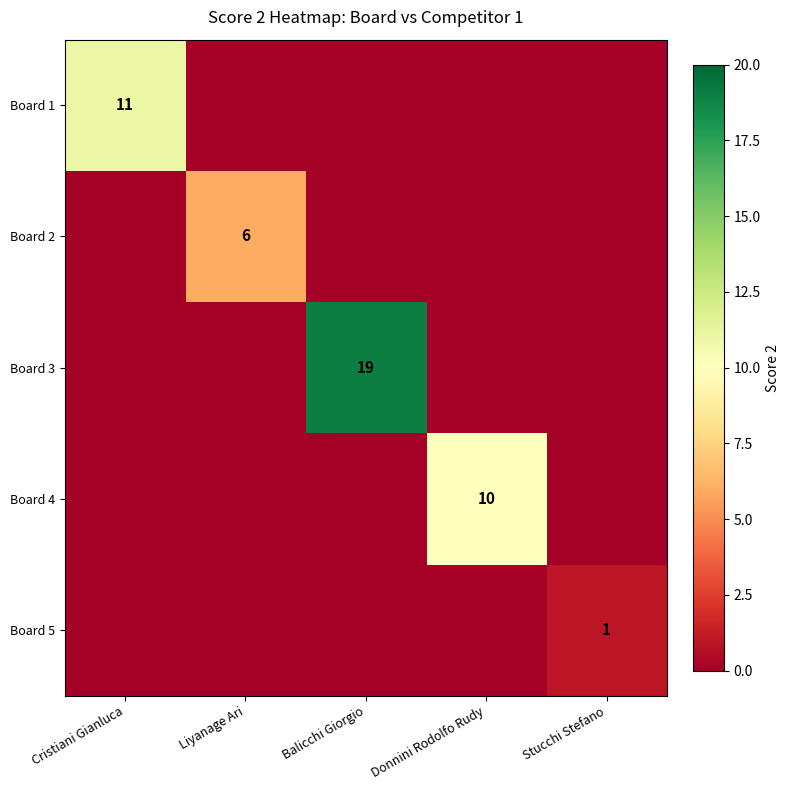

What is the total value across all series at Liyanage Ari?

6